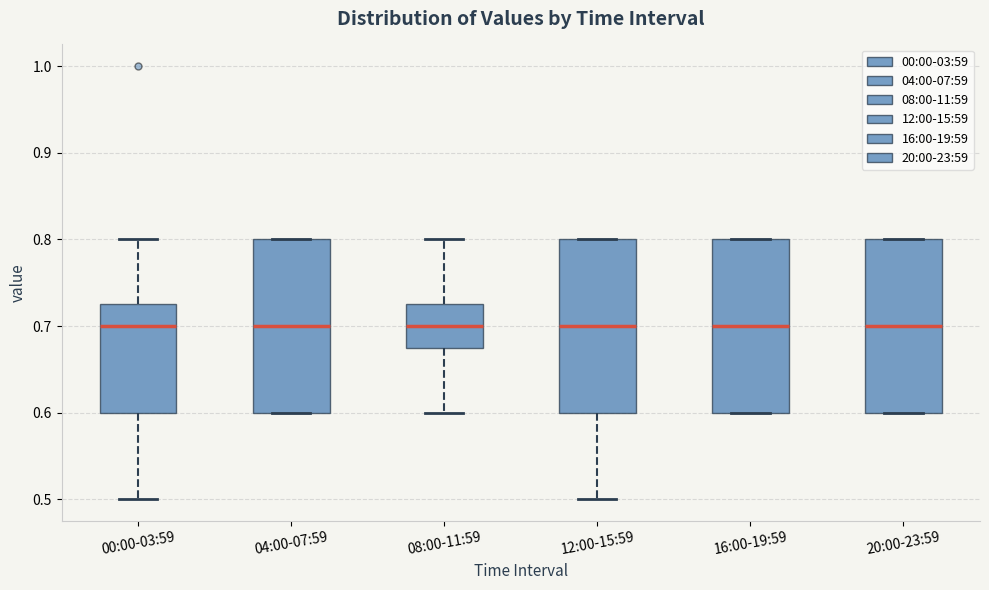

Where does the median line of the box for 16:00-19:59 sit on the y-axis? The values are not printed on the chart, so give them approximately, as read against the axis.

0.70